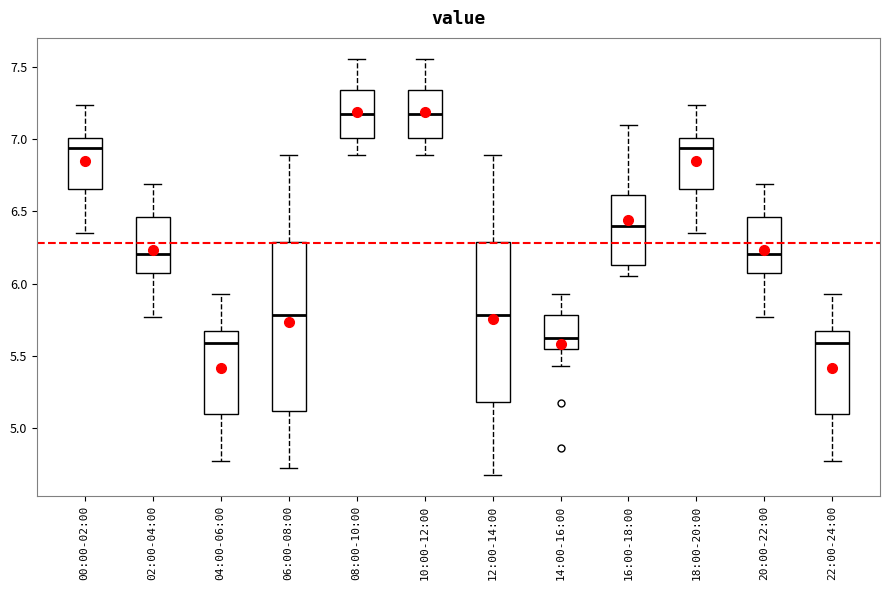

Reading left to right, read every box against the y-axis: the position of its median line, the range the box covers, and the ends of its whiskers. The values are not printed on the chart, so give them approximately, as read against the axis.

00:00-02:00: median 6.95, box 6.65 to 7.00, whiskers 6.35 to 7.25
02:00-04:00: median 6.20, box 6.05 to 6.45, whiskers 5.75 to 6.70
04:00-06:00: median 5.60, box 5.10 to 5.65, whiskers 4.75 to 5.95
06:00-08:00: median 5.80, box 5.10 to 6.30, whiskers 4.70 to 6.90
08:00-10:00: median 7.20, box 7.00 to 7.35, whiskers 6.90 to 7.55
10:00-12:00: median 7.20, box 7.00 to 7.35, whiskers 6.90 to 7.55
12:00-14:00: median 5.80, box 5.20 to 6.30, whiskers 4.65 to 6.90
14:00-16:00: median 5.65, box 5.55 to 5.80, whiskers 5.45 to 5.95
16:00-18:00: median 6.40, box 6.15 to 6.60, whiskers 6.05 to 7.10
18:00-20:00: median 6.95, box 6.65 to 7.00, whiskers 6.35 to 7.25
20:00-22:00: median 6.20, box 6.05 to 6.45, whiskers 5.75 to 6.70
22:00-24:00: median 5.60, box 5.10 to 5.65, whiskers 4.75 to 5.95